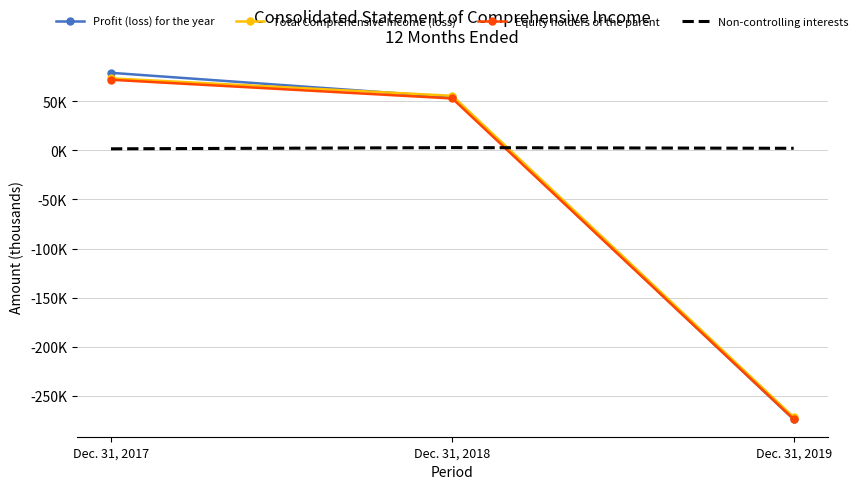

Which category has the lowest value in the Equity holders of the parent series?

Dec. 31, 2019